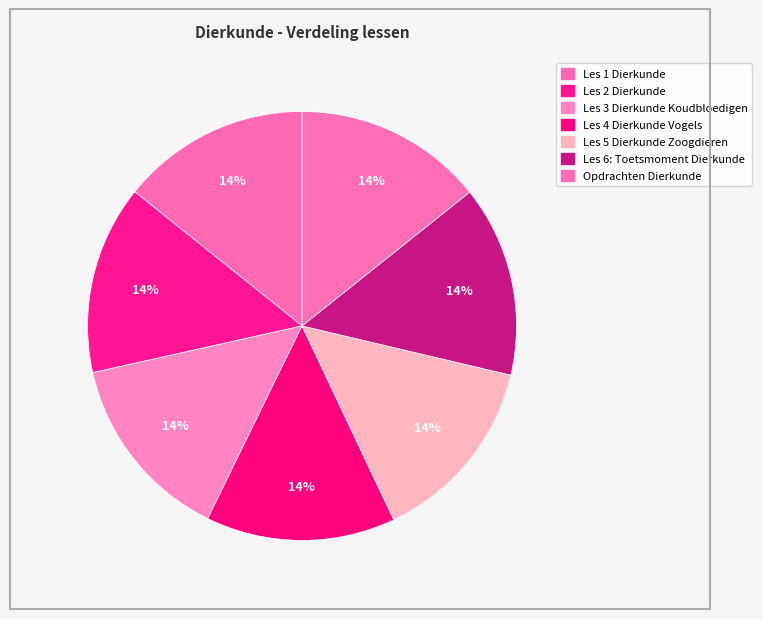

True or false: Les 5 Dierkunde Zoogdieren accounts for 22% of the total.

False